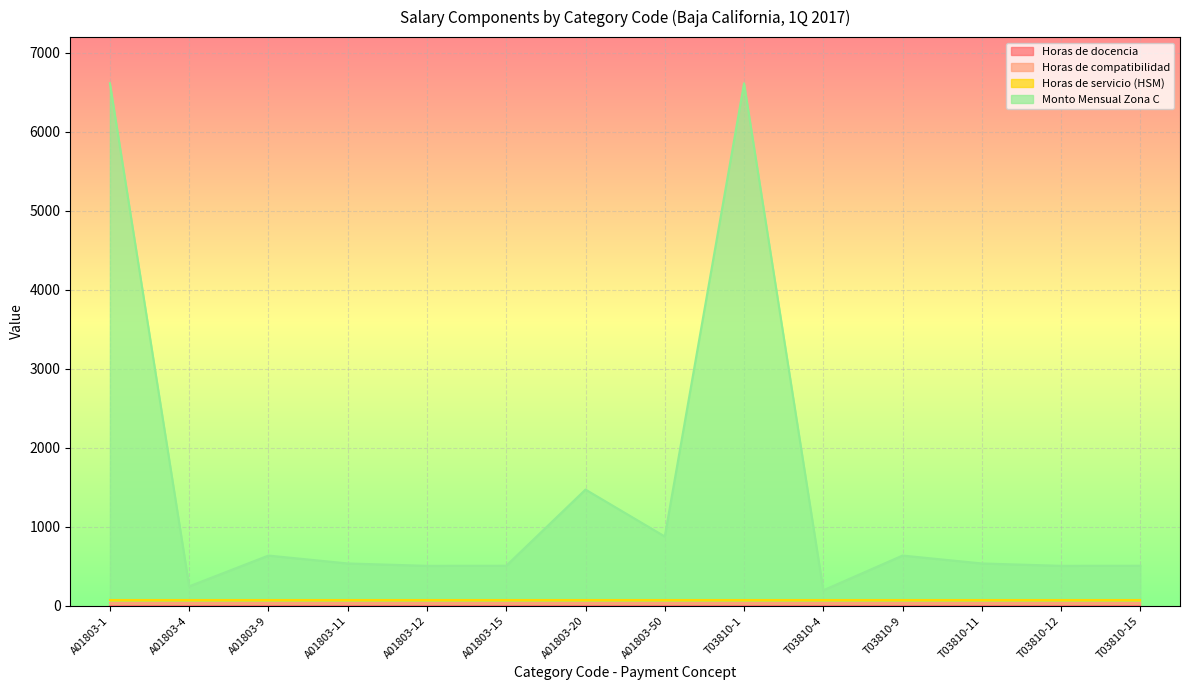

What is the difference between the maximum and minimum values in the Monto Mensual Zona C series?

6417.1